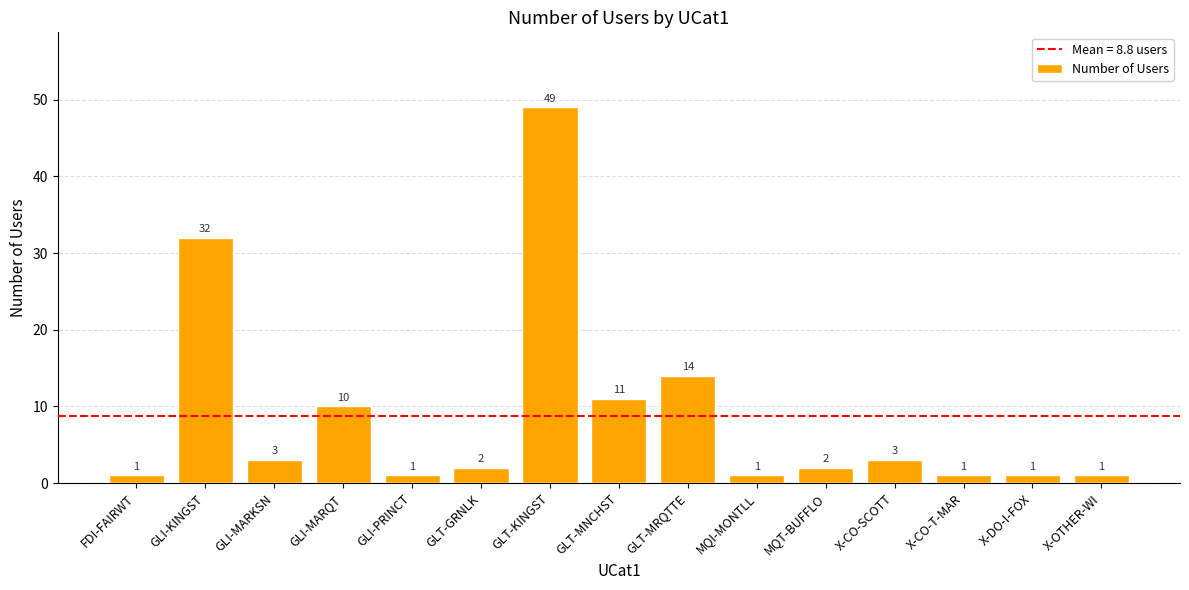

What is the ratio of the value at GLI-PRINCT to the value at X-OTHER-WI?

1.0